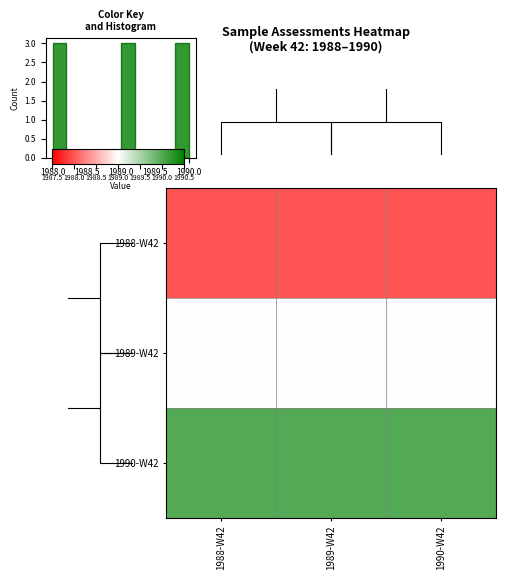

What is the difference between the highest and lowest values at 1989-W42?

2